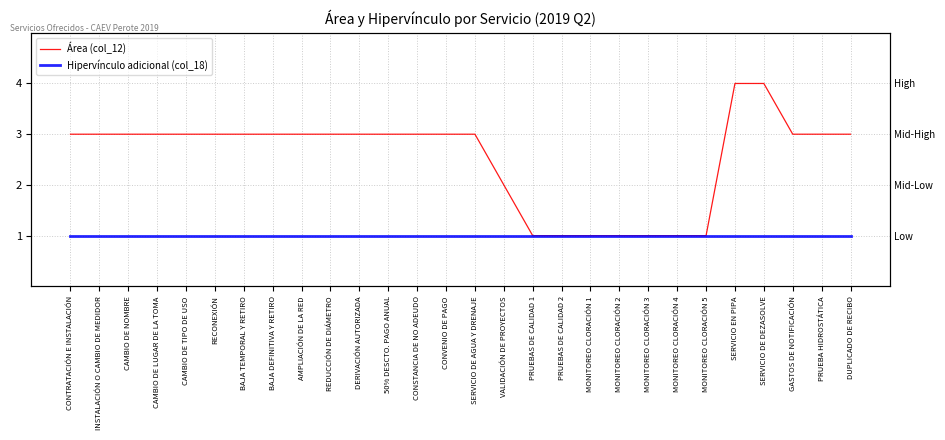

What is the minimum value for Hipervínculo adicional (col_18)?

1